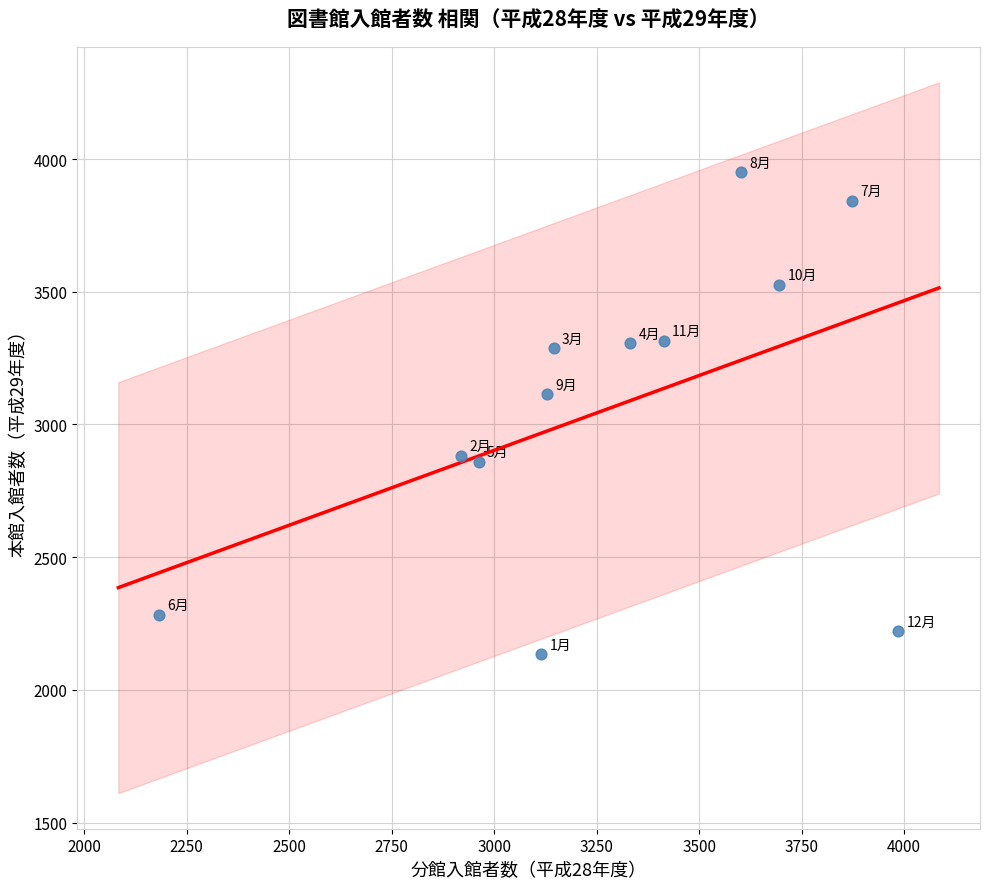

What is the range of X values (max minus min)?

1802